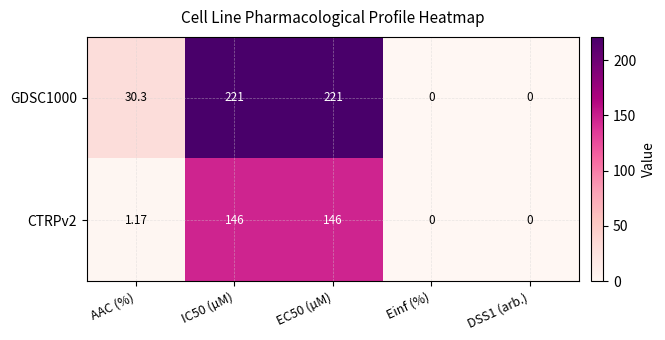

Which series has the largest total across all categories?

GDSC1000